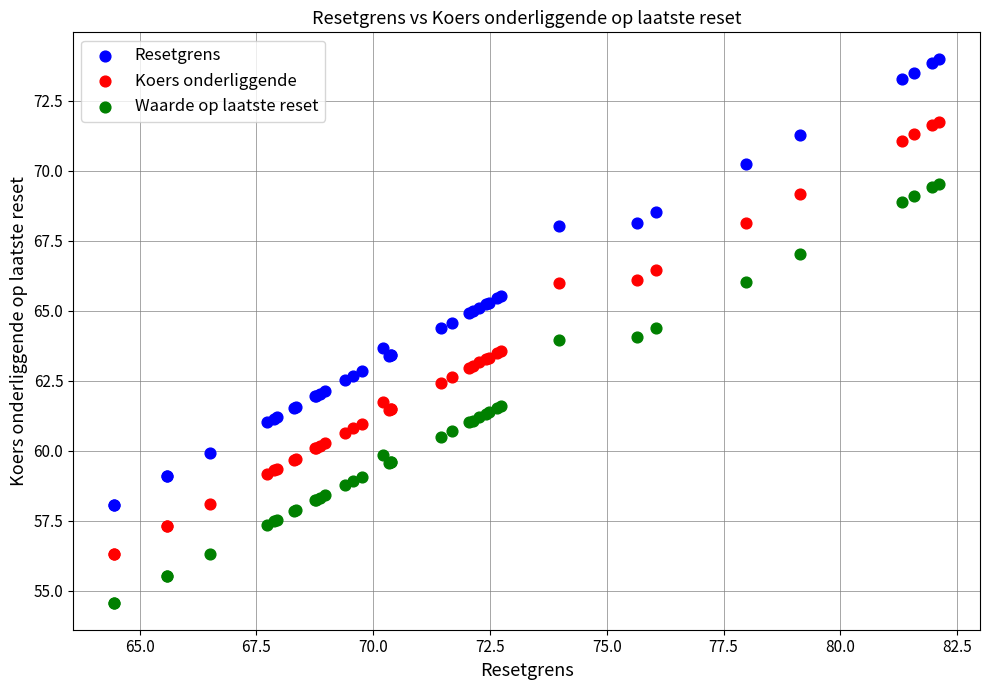

Which series reaches the minimum Y coordinate?

Waarde op laatste reset